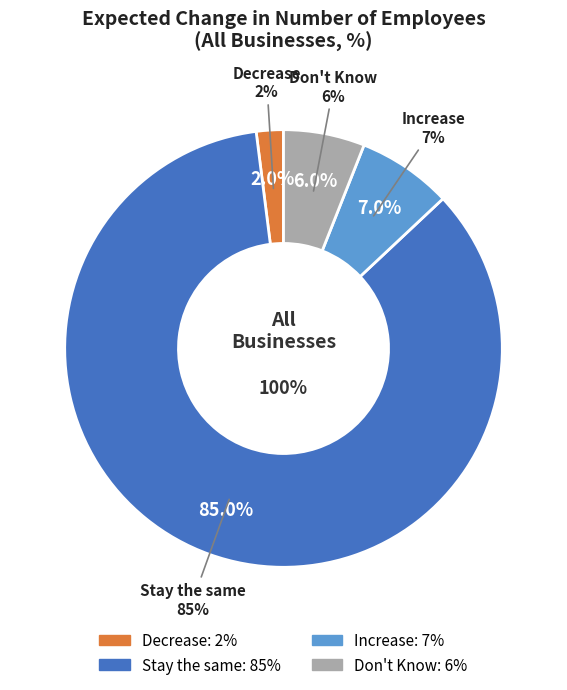

True or false: Increase accounts for 1% of the total.

False